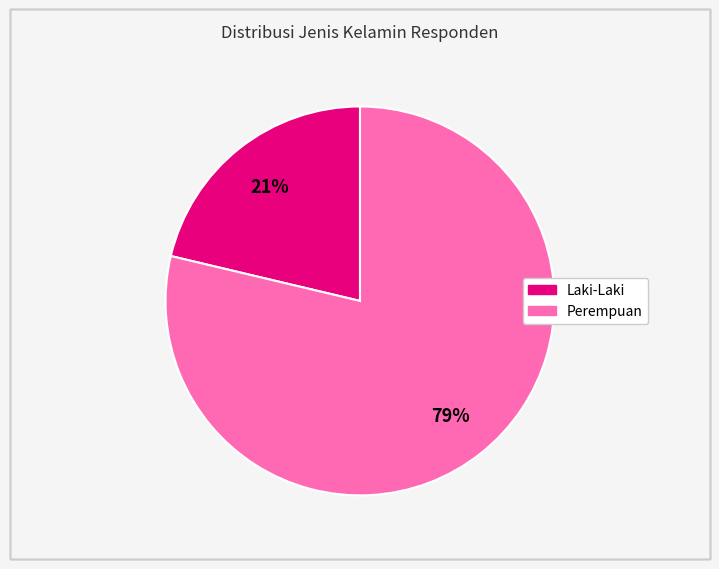

Rank the categories by value from highest to lowest.

Perempuan, Laki-Laki